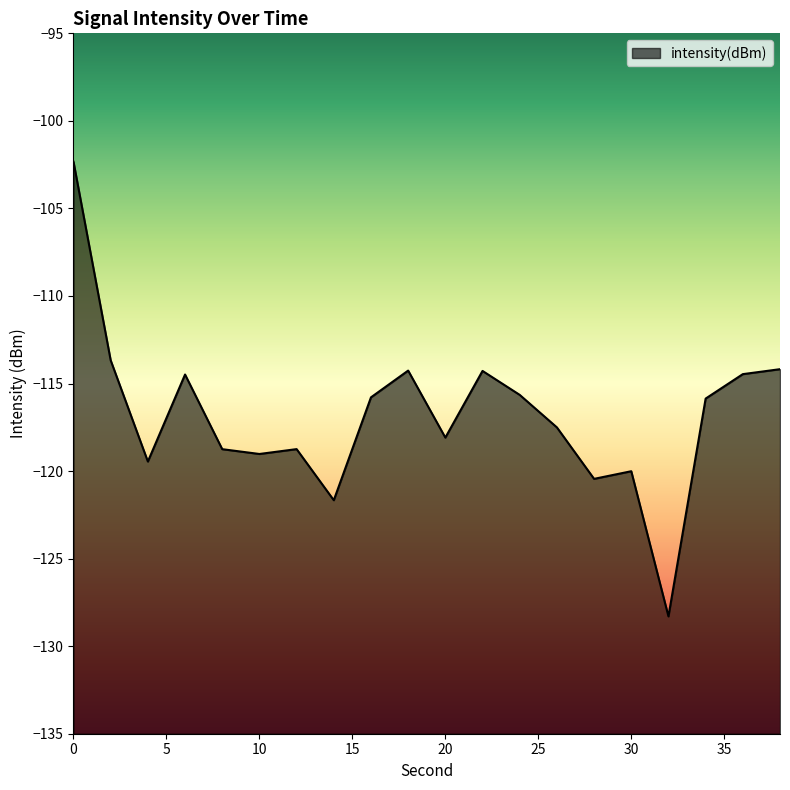

What is the maximum value shown in the chart?

-102.3